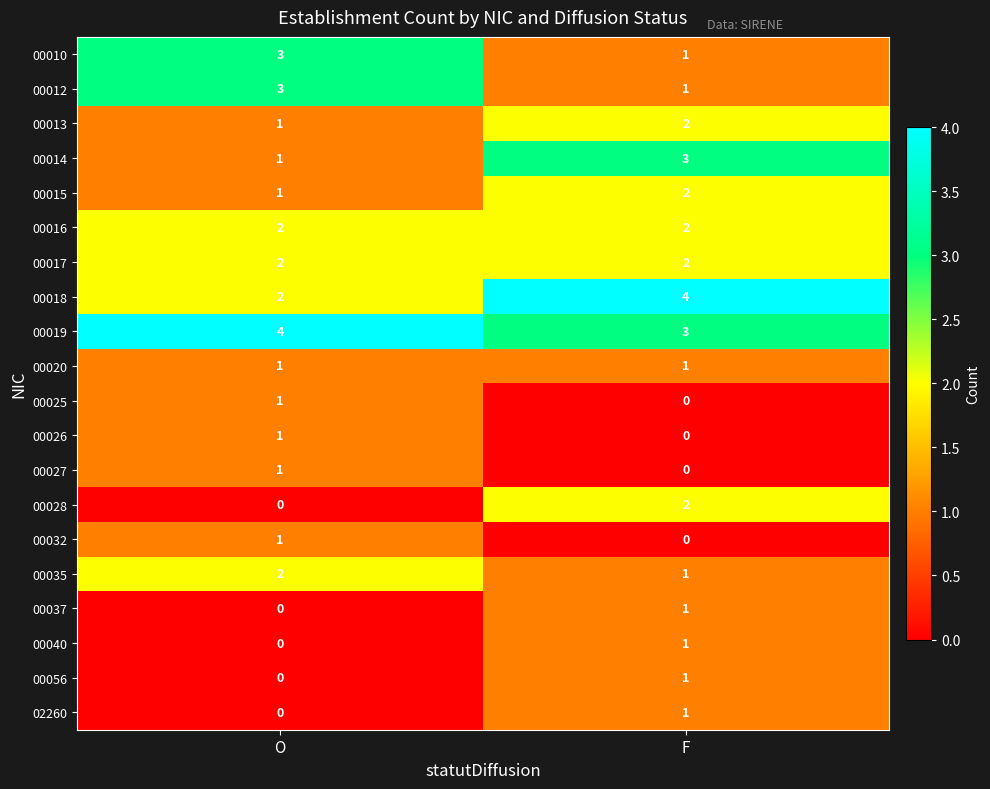

The value of 00012 at O is 3. True or false?

True